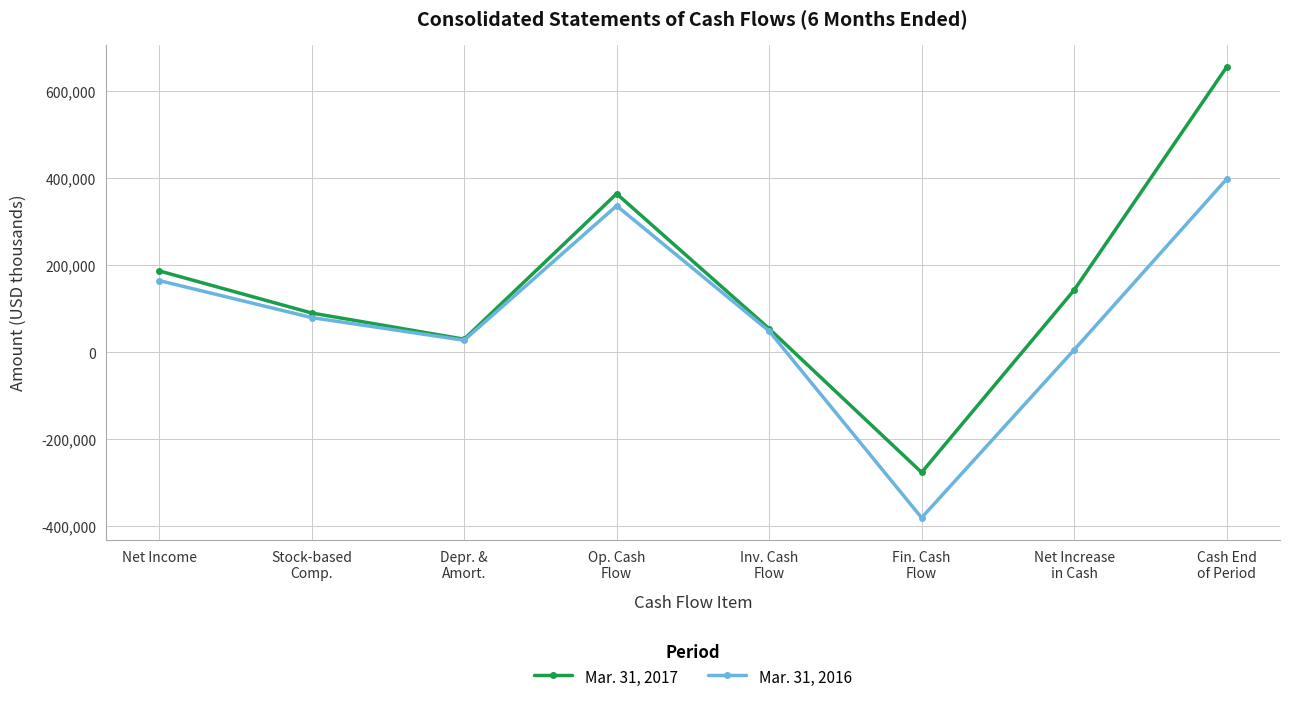

Count the number of categories in the chart.

8